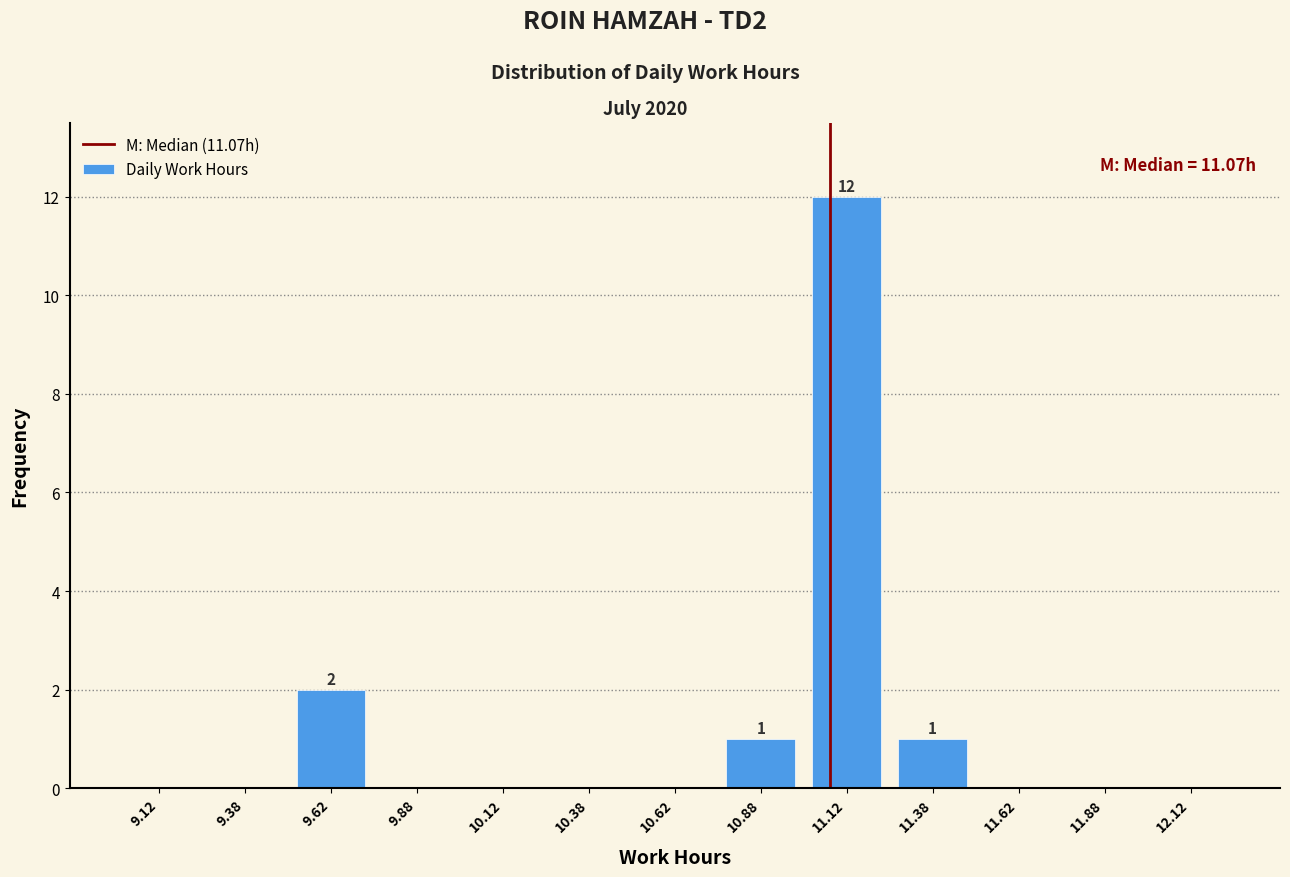

Which range on the x-axis has the tallest bar?

11.00 to 11.25